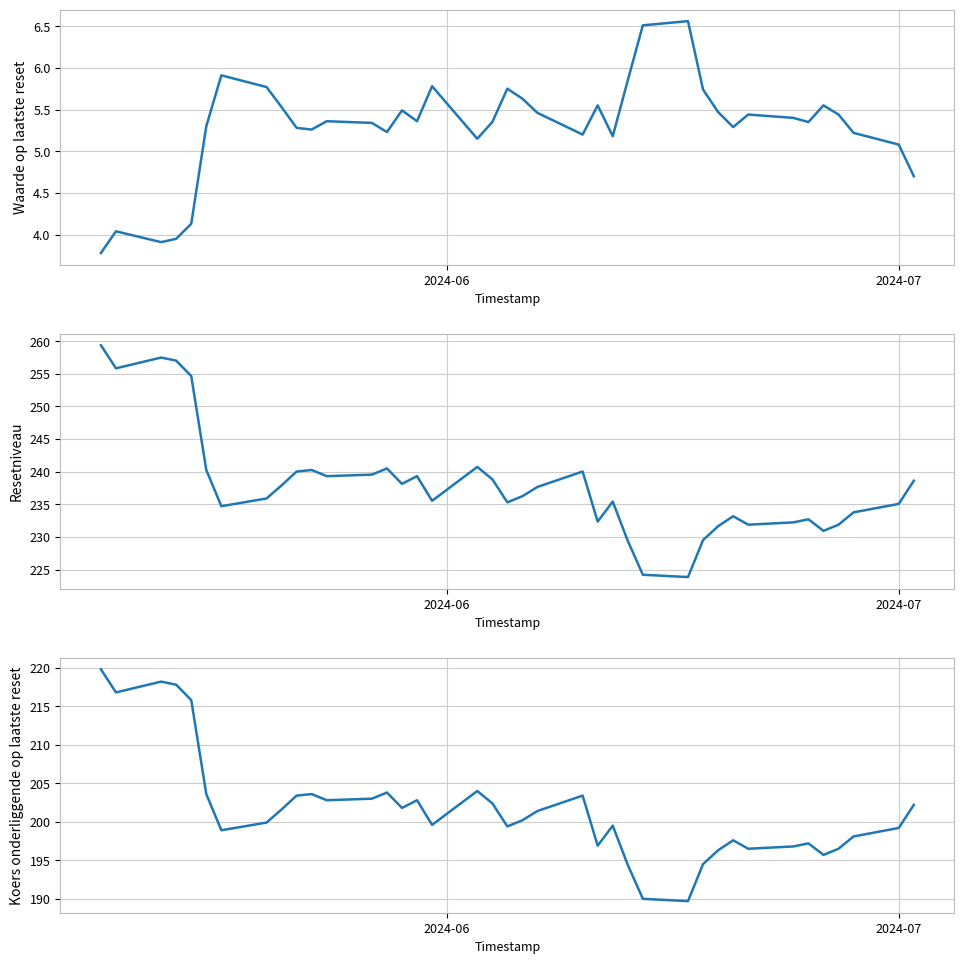

At which label does Resetniveau first exceed 236?

2024-06